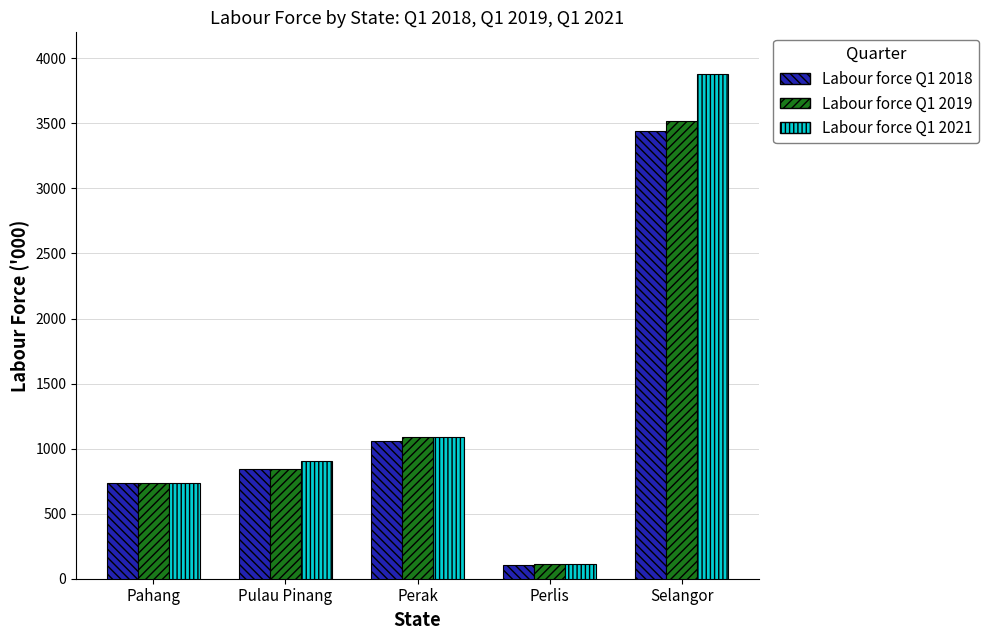

Reading right to left, what are all the values shown in this chart?

Labour force Q1 2018: Selangor=3440.9	Perlis=107.2	Perak=1056.4	Pulau Pinang=846.6	Pahang=735.0
Labour force Q1 2019: Selangor=3514.8	Perlis=113.8	Perak=1088.8	Pulau Pinang=845.7	Pahang=739.4
Labour force Q1 2021: Selangor=3881.8	Perlis=110.8	Perak=1088.4	Pulau Pinang=908.5	Pahang=733.6